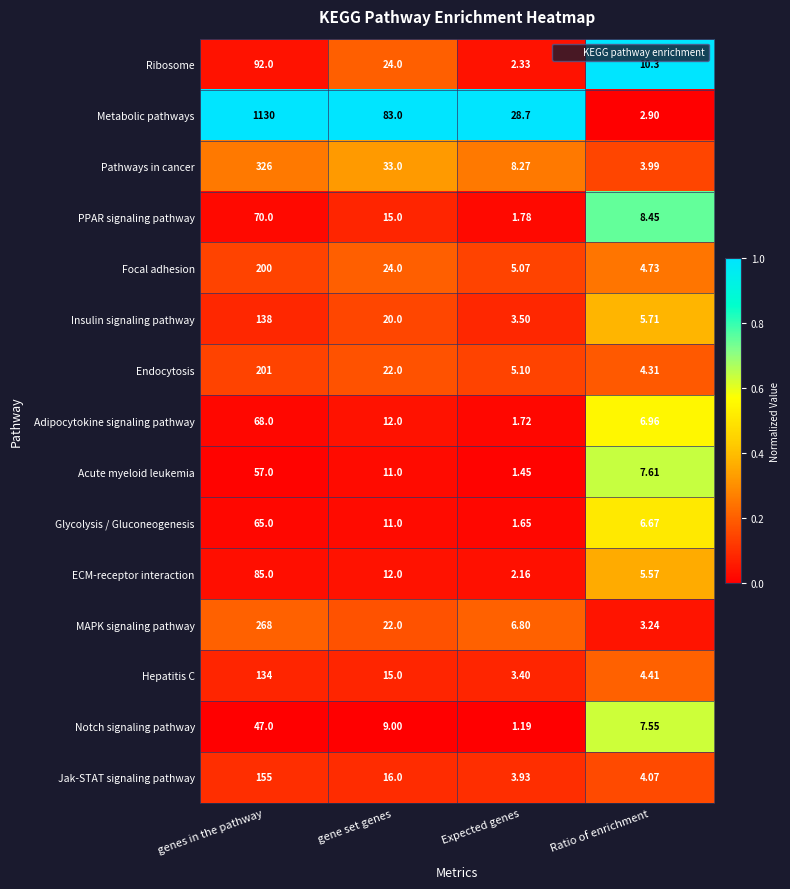

At which label is Metabolic pathways closest to 566?

gene set genes